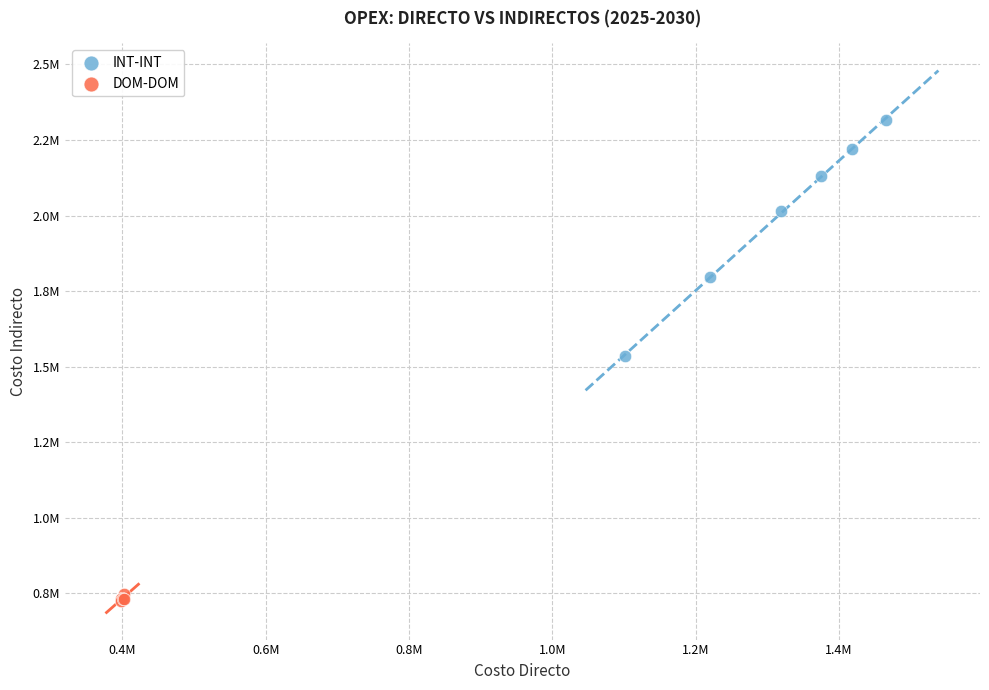

What are all the series names shown in the legend?

INT-INT, DOM-DOM